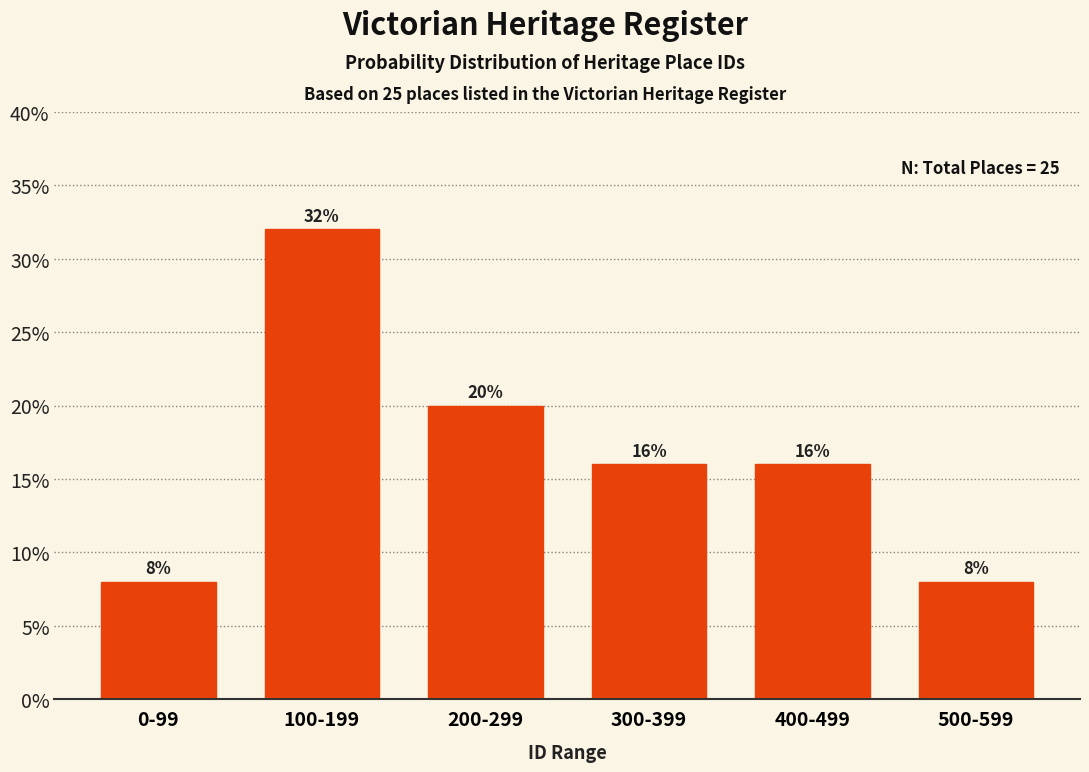

Reading right to left, extract all data points from this chart.

8	16	16	20	32	8